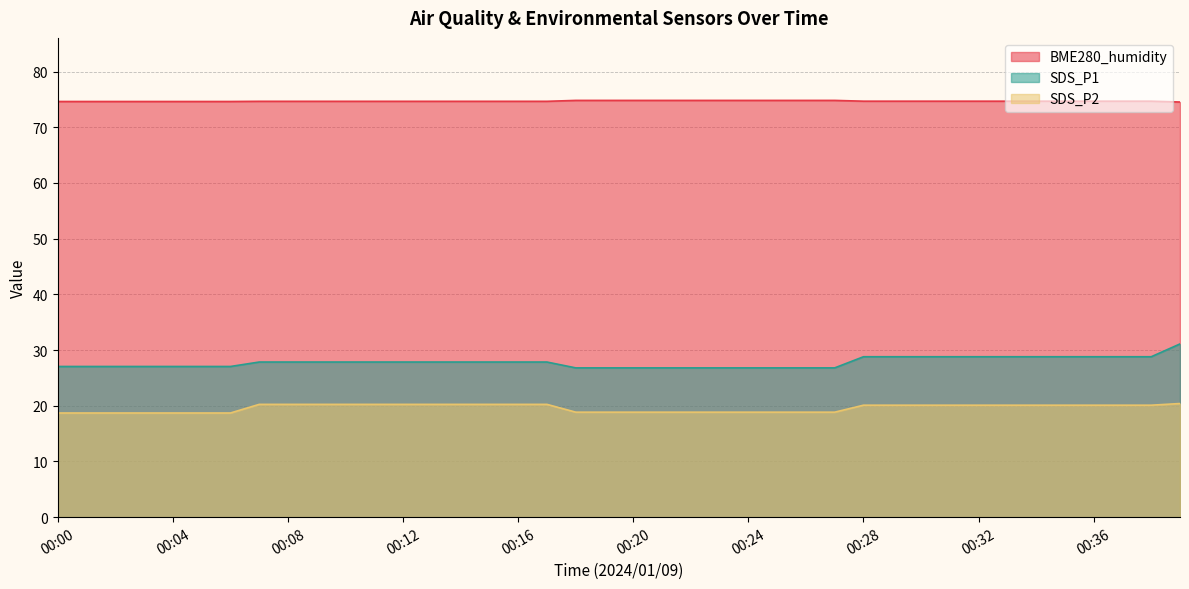

The BME280_humidity series shows 33.1 at 00:37. True or false?

False